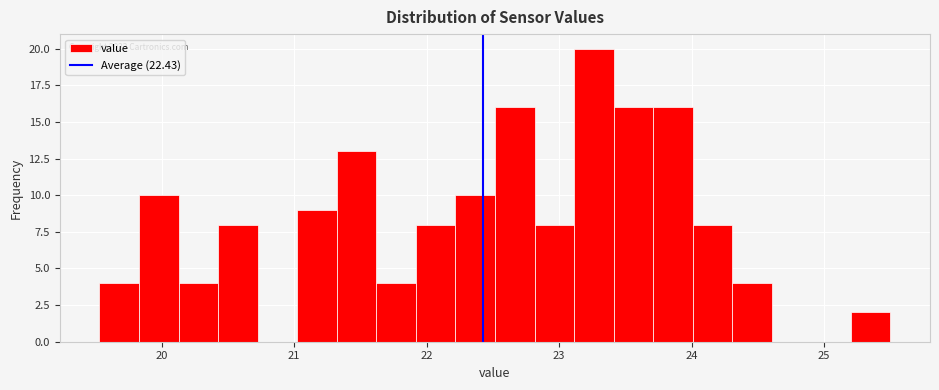

Read against the x-axis, roughly where is the centre of the tallest bar?

23.3